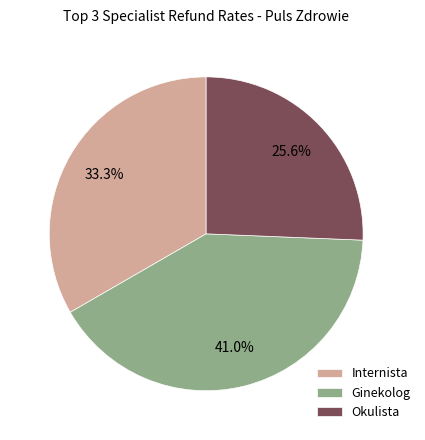

Is there a majority slice in this chart?

No